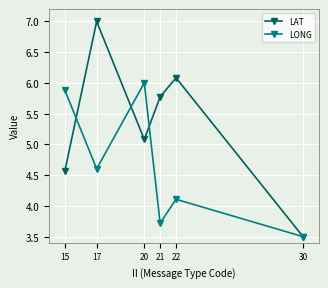

What is the difference between the LAT values at 30 and 15?

1.1